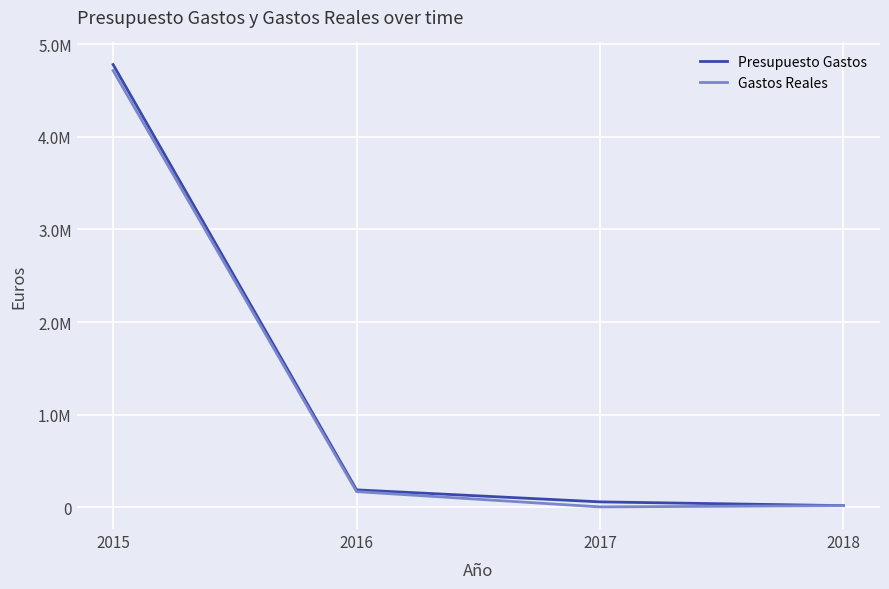

In Gastos Reales, how many points are lower than both neighbors (excluding endpoints)?

1